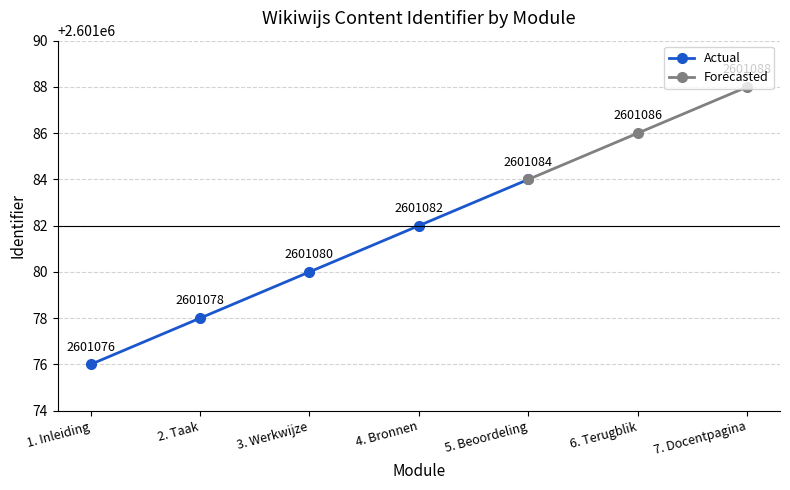

Is it true that the value at 5. Beoordeling is 4476997?

False